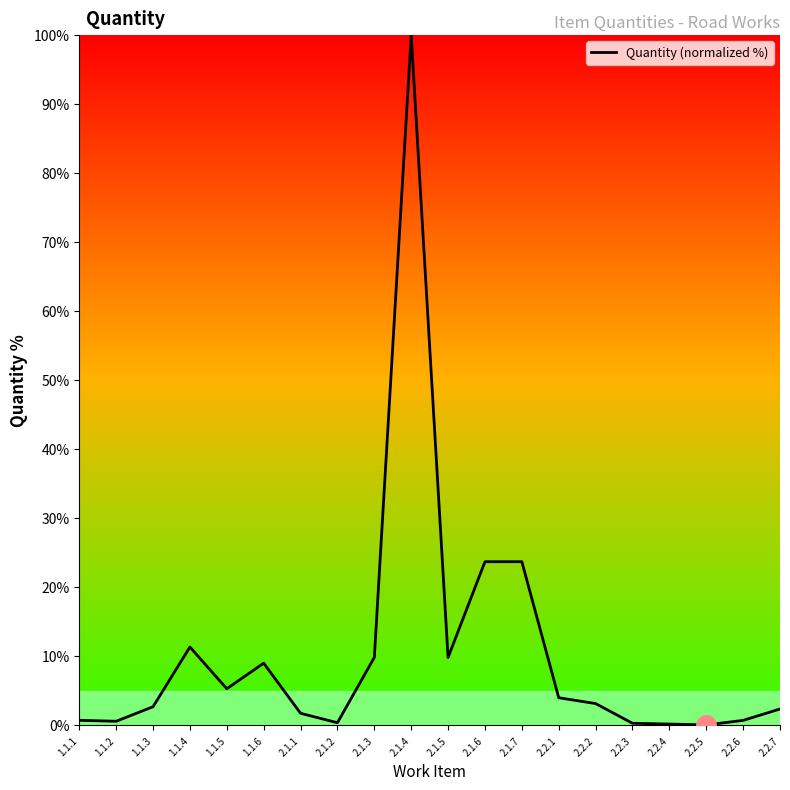

True or false: the data shows 40.8 at 2.1.7.

False